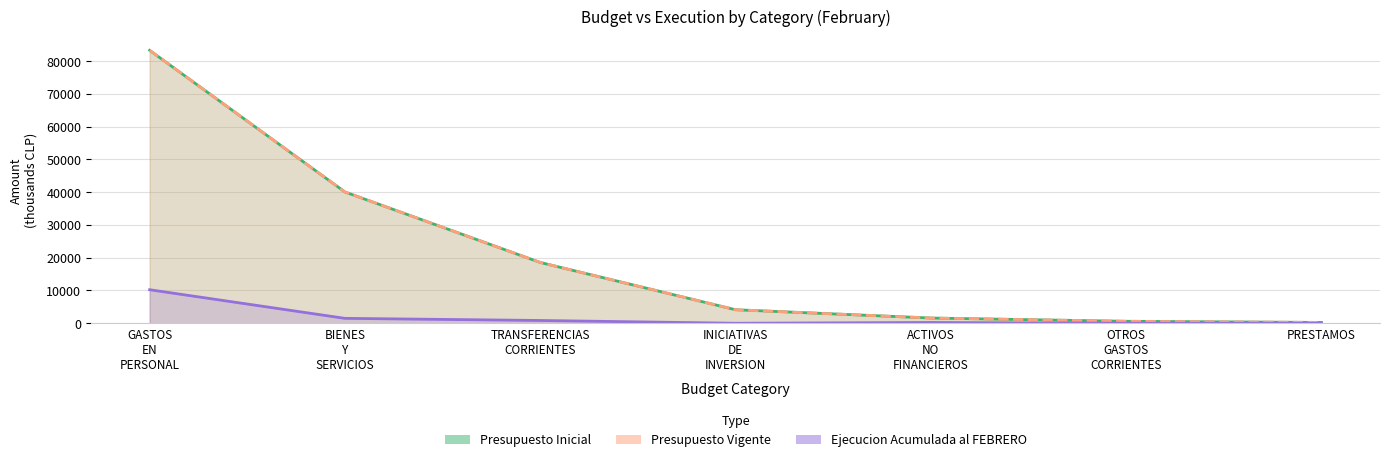

Count the number of categories in the chart.

7